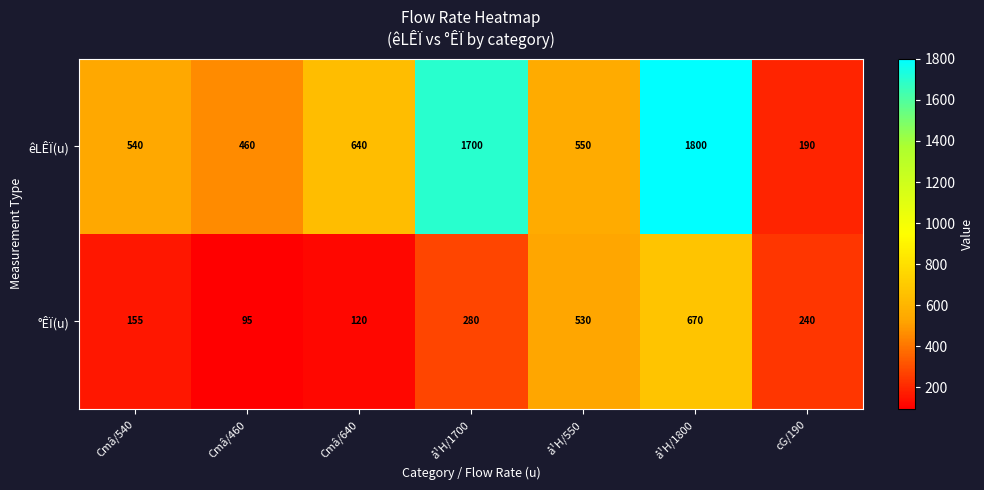

List the series in order of their peak value, lowest first.

°ÊÏ(u), êLÊÏ(u)